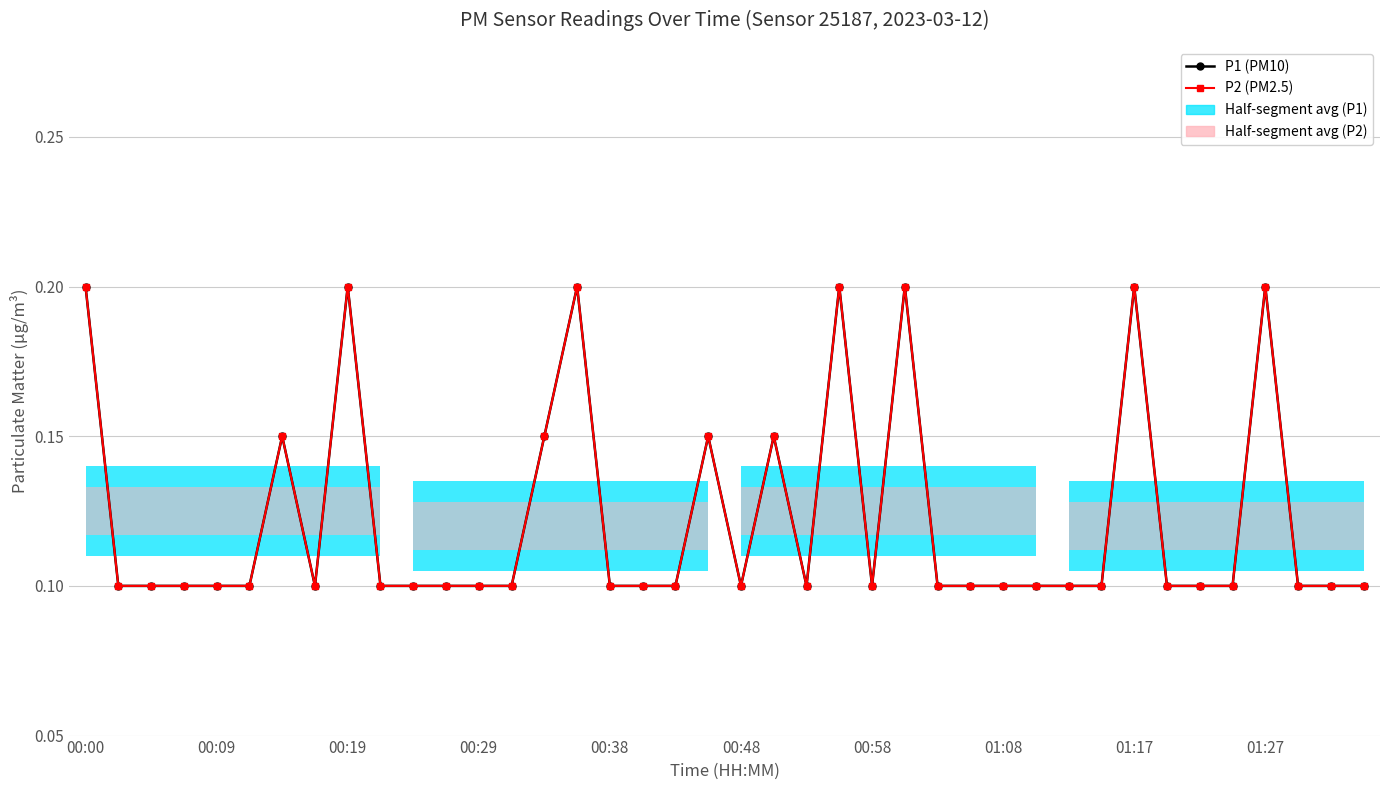

Rank the series at 01:27 from lowest to highest value.

P1 (PM10), P2 (PM2.5)